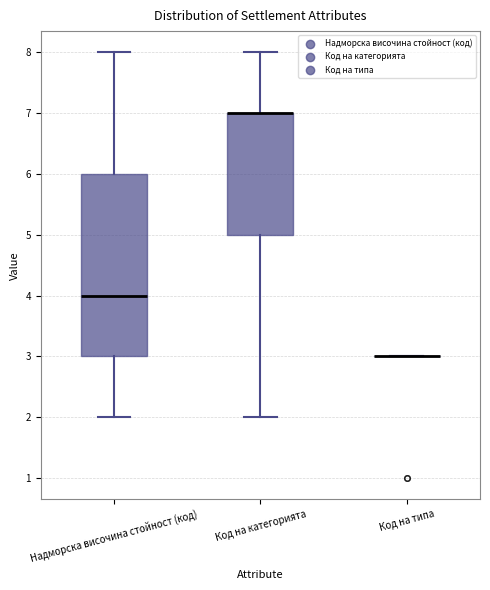

Reading left to right, transcribe this box plot: for each box, give where its median line is, the range the box spans, and where its two whiskers end, as read against the y-axis. The values are not printed on the chart, so give them approximately, as read against the axis.

Надморска височина стойност (код): median 4, box 3 to 6, whiskers 2 to 8
Код на категорията: median 7 (drawn on the box's upper edge), box 5 to 7, whiskers 2 to 8
Код на типа: box collapsed to a line at 3, whiskers 3 to 3